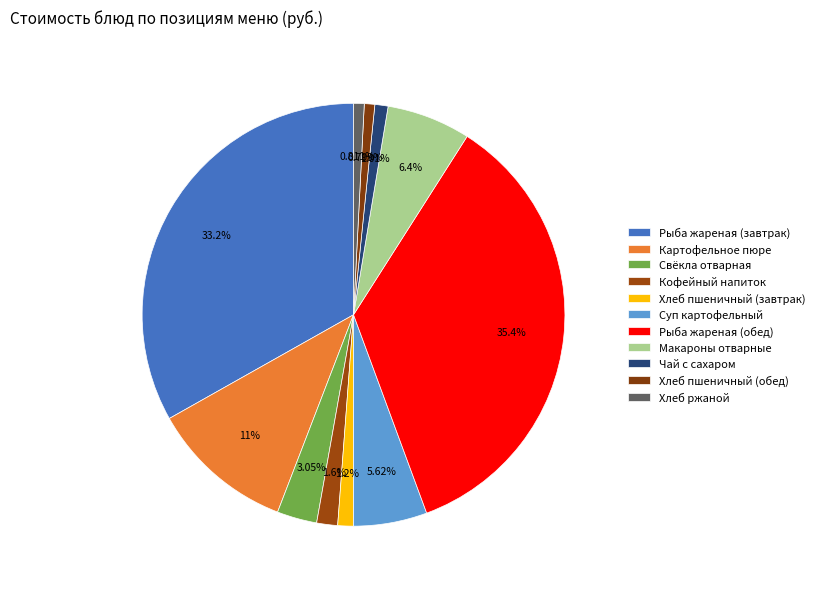

Count the number of slices in the pie.

11